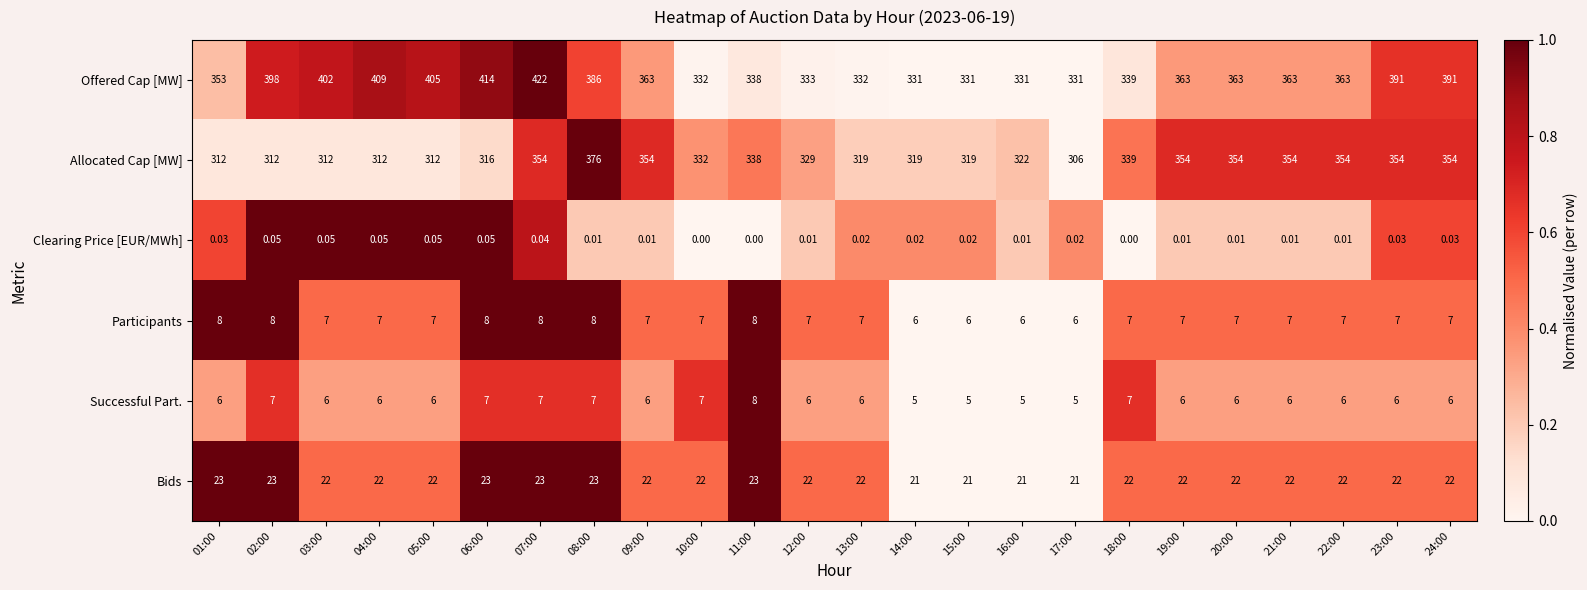

Rank the series at 06:00 from highest to lowest value.

Offered Cap [MW], Allocated Cap [MW], Bids, Participants, Successful Part., Clearing Price [EUR/MWh]